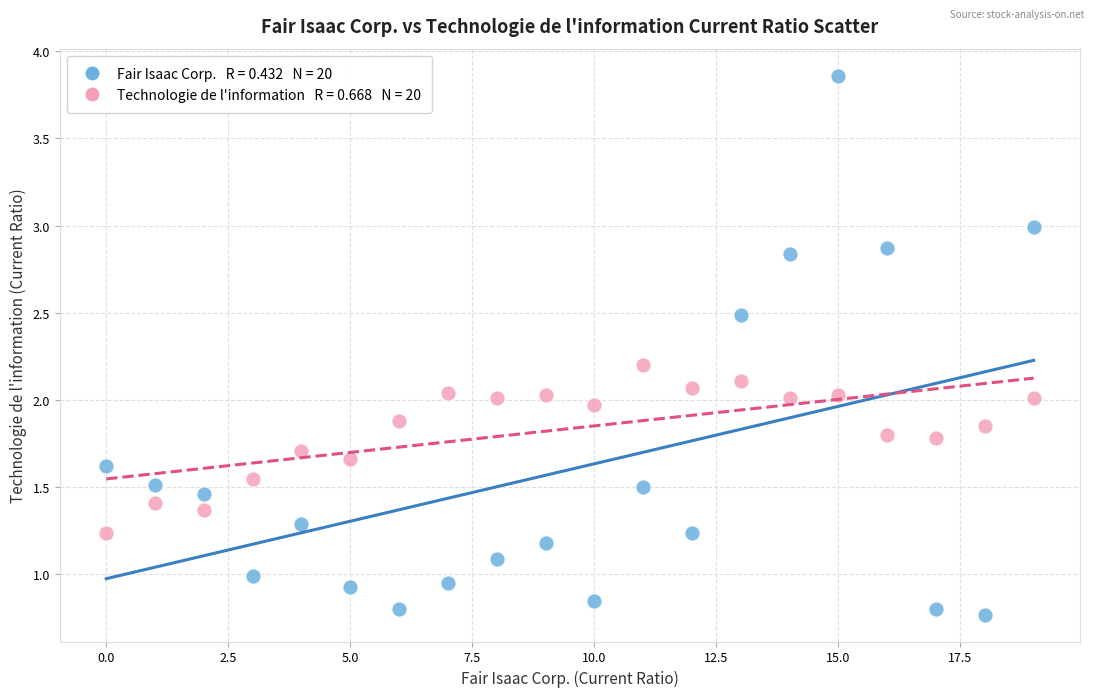

Across all data points, what is the range of Y values (max minus min)?

3.1